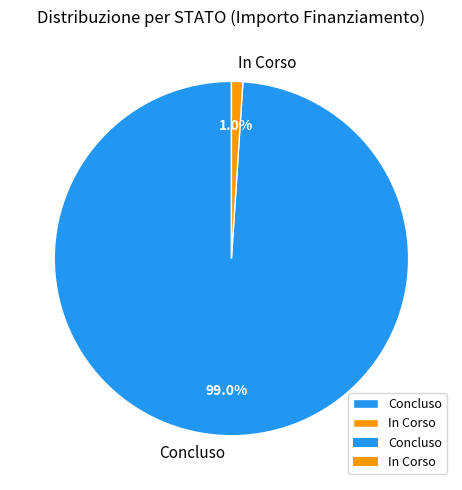

Which has a higher value, In Corso or Concluso?

Concluso